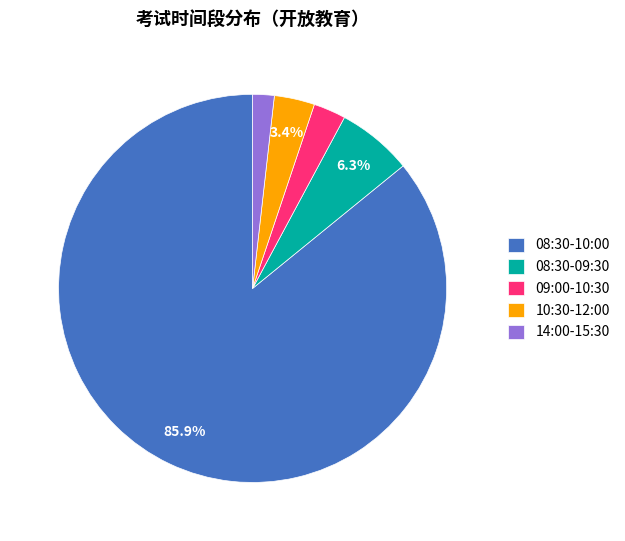

To the nearest percent, what portion does 14:00-15:30 represent?

2%